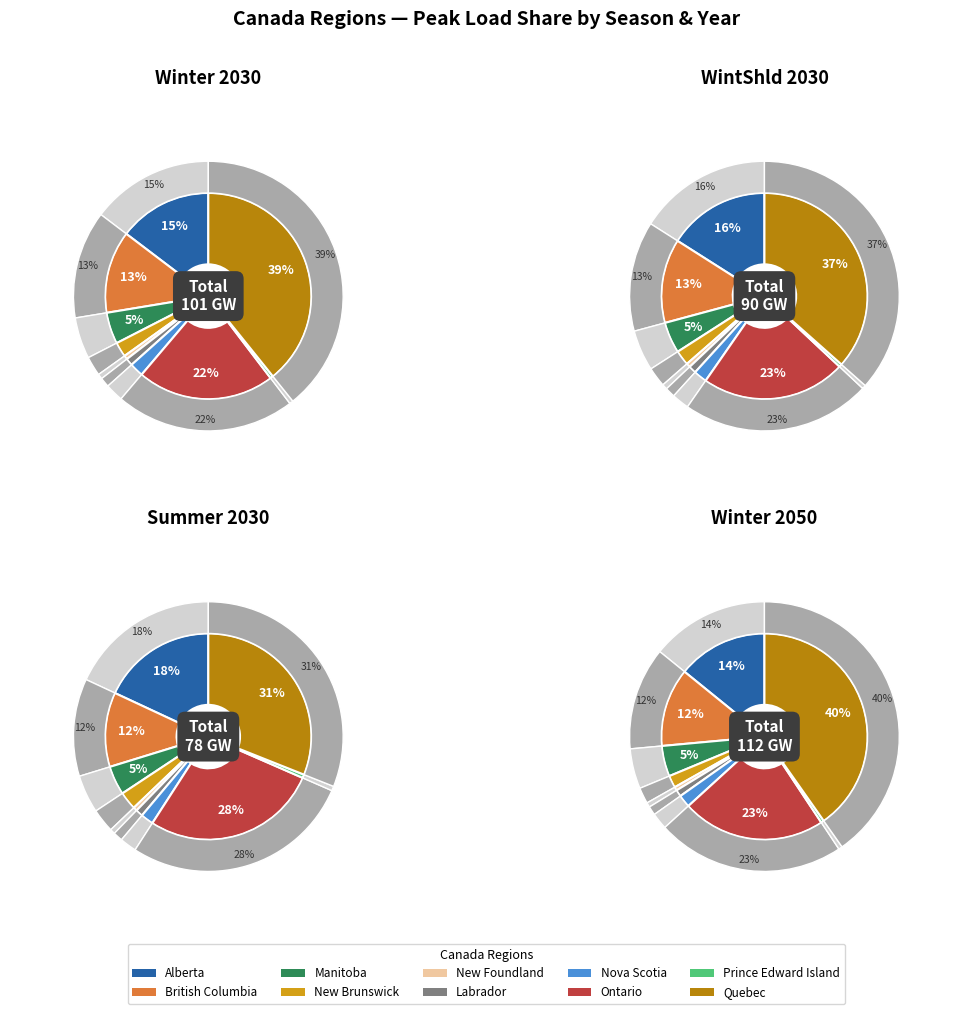

Combined, what portion of the pie is 4 and 3?

2.9%